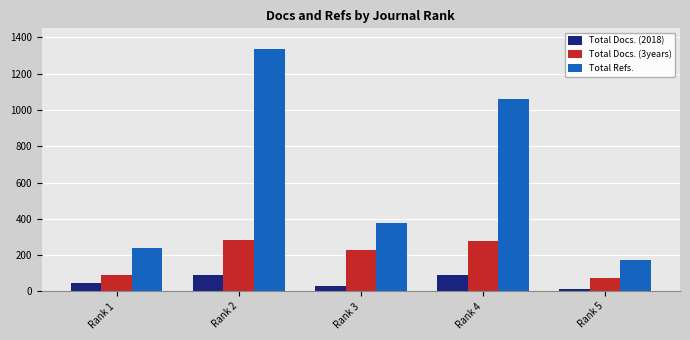

How many data points in Total Docs. (3years) are less than 228?

2